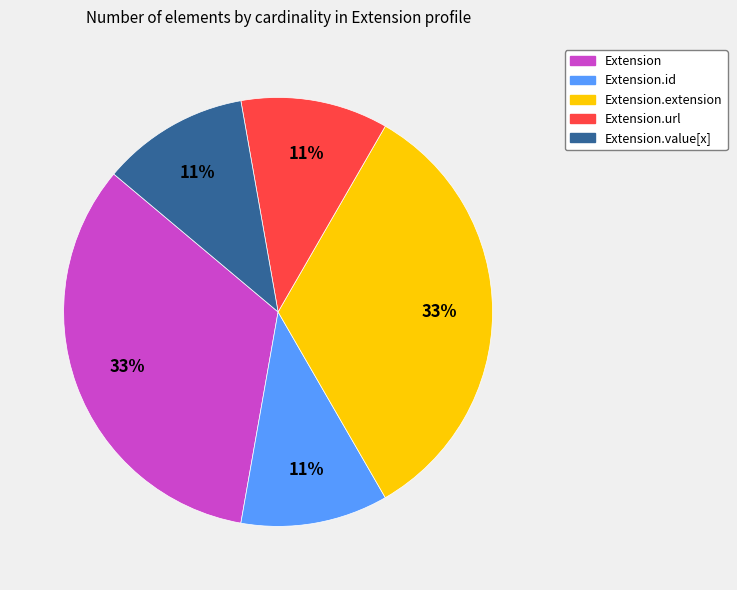

Is there a majority slice in this chart?

No